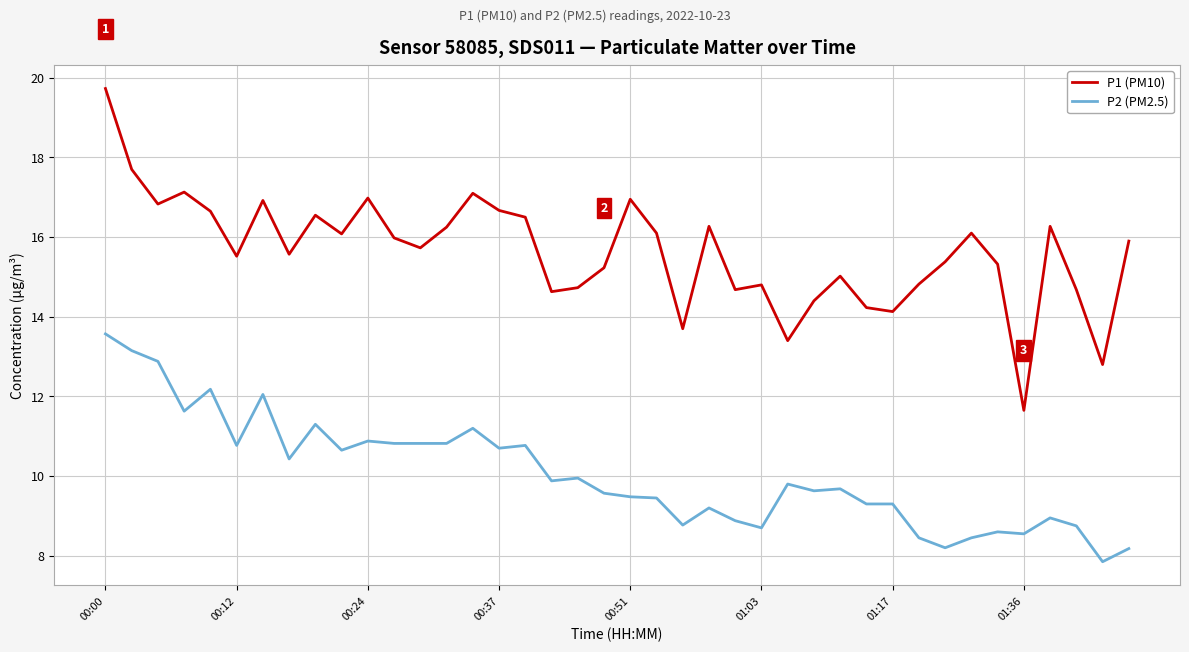

Which series has the largest total across all categories?

P1 (PM10)